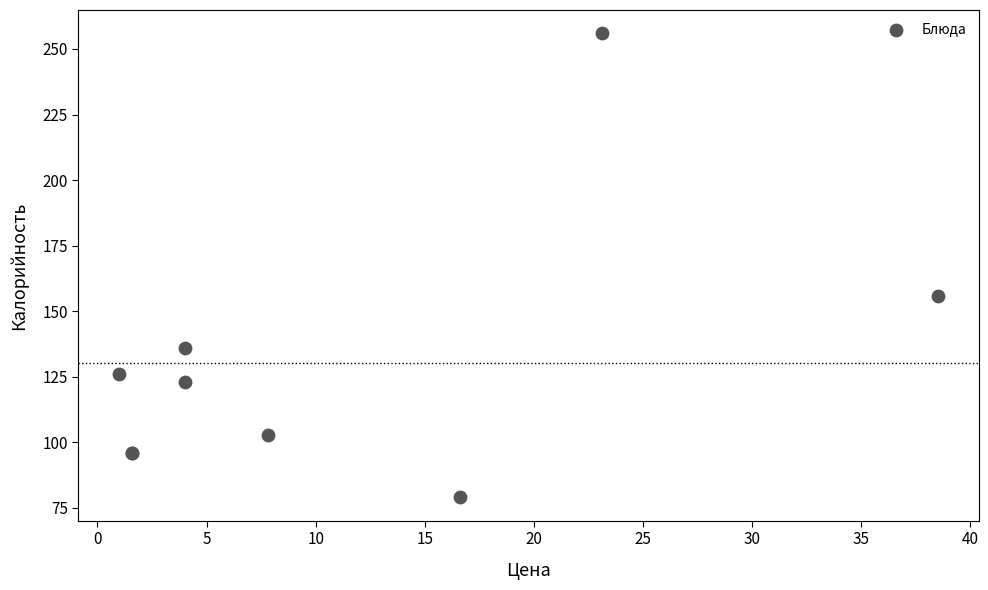

What Y value in the scatter plot is closest to 167?

156